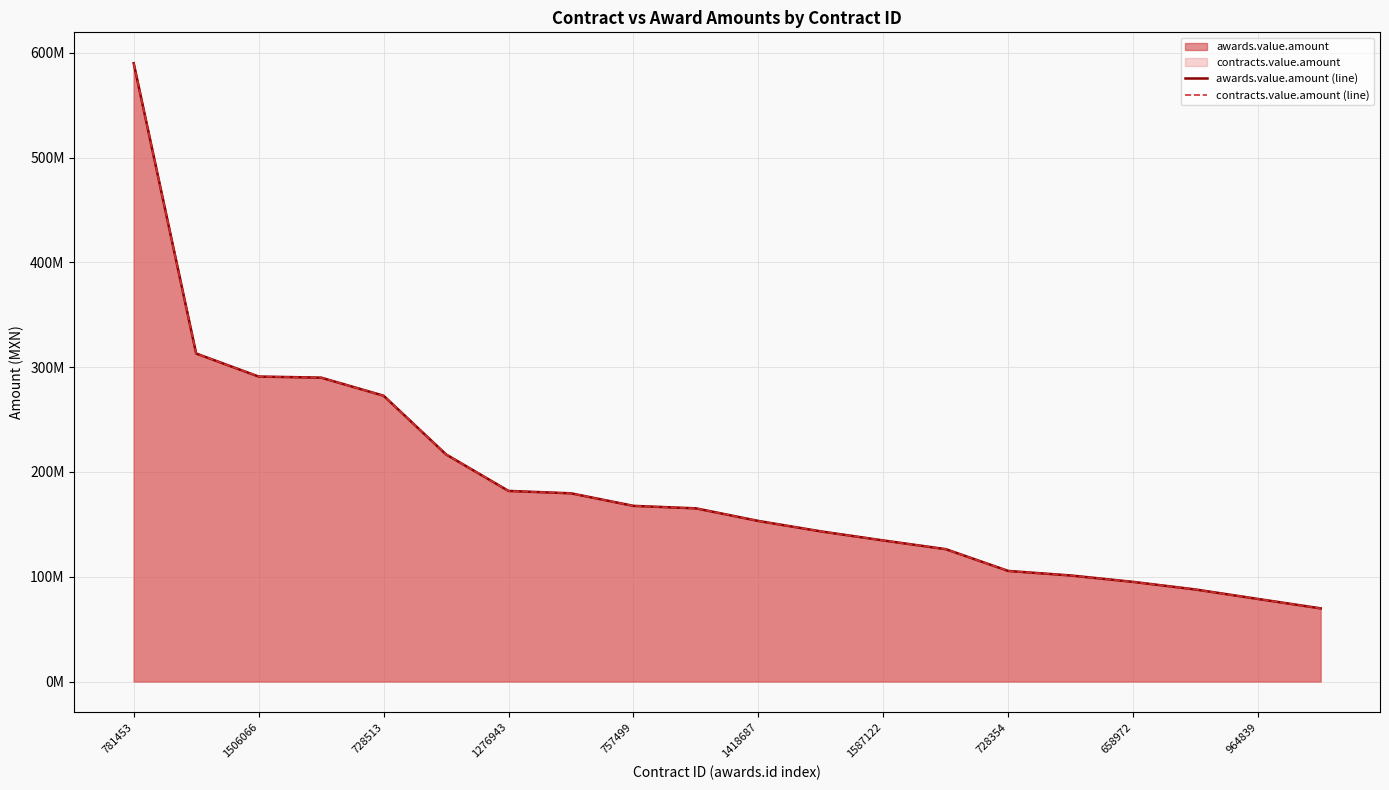

True or false: contracts.value.amount (line) and awards.value.amount (line) cross at least once.

False